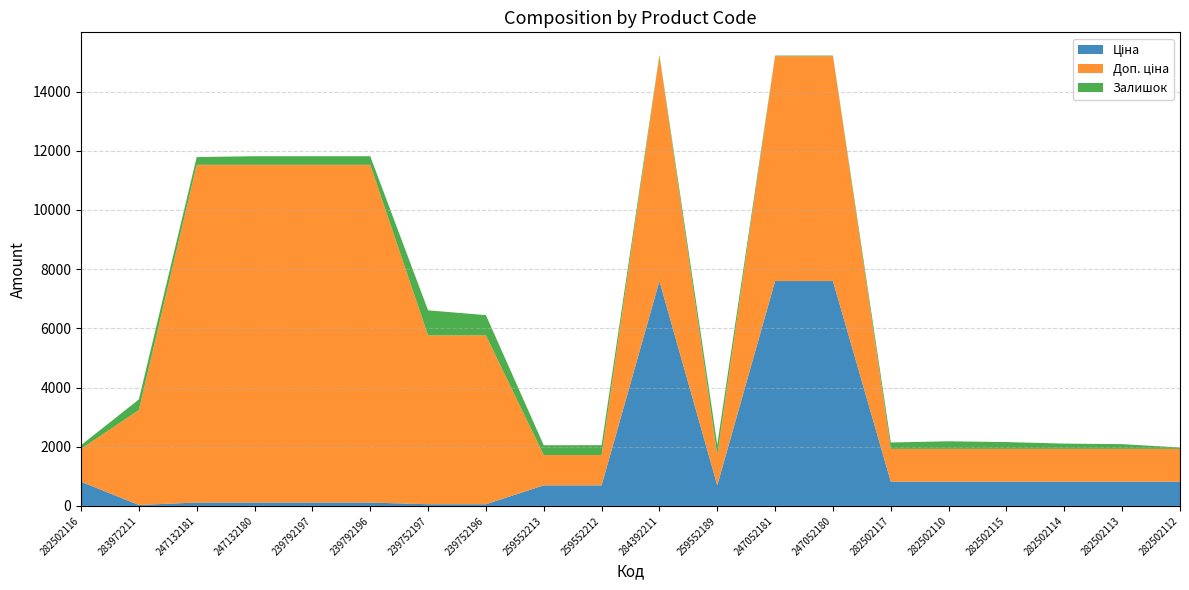

Reading right to left, what are all the values shown in this chart?

Ціна: 282502112=818.5	282502113=818.5	282502114=818.5	282502115=818.5	282502110=818.5	282502117=818.5	247052180=7596.5	247052181=7596.5	259552189=693.7	284392211=7596.5	259552212=693.7	259552213=693.7	239752196=57.0	239752197=57.0	239792196=114.1	239792197=114.1	247132180=114.1	247132181=114.1	283972211=32.0	282502116=818.5
Доп. ціна: 282502112=1109.2	282502113=1109.2	282502114=1109.2	282502115=1109.2	282502110=1109.2	282502117=1109.2	247052180=7596.5	247052181=7596.5	259552189=1024.6	284392211=7596.5	259552212=1024.6	259552213=1024.6	239752196=5705.0	239752197=5705.0	239792196=11410.0	239792197=11410.0	247132180=11410.0	247132181=11410.0	283972211=3205.0	282502116=1109.2
Залишок: 282502112=46.0	282502113=159.0	282502114=178.0	282502115=229.0	282502110=256.0	282502117=215.0	247052180=21.0	247052181=20.0	259552189=348.0	284392211=44.0	259552212=334.0	259552213=331.0	239752196=683.0	239752197=845.0	239792196=290.0	239792197=289.0	247132180=290.0	247132181=260.0	283972211=360.0	282502116=125.0